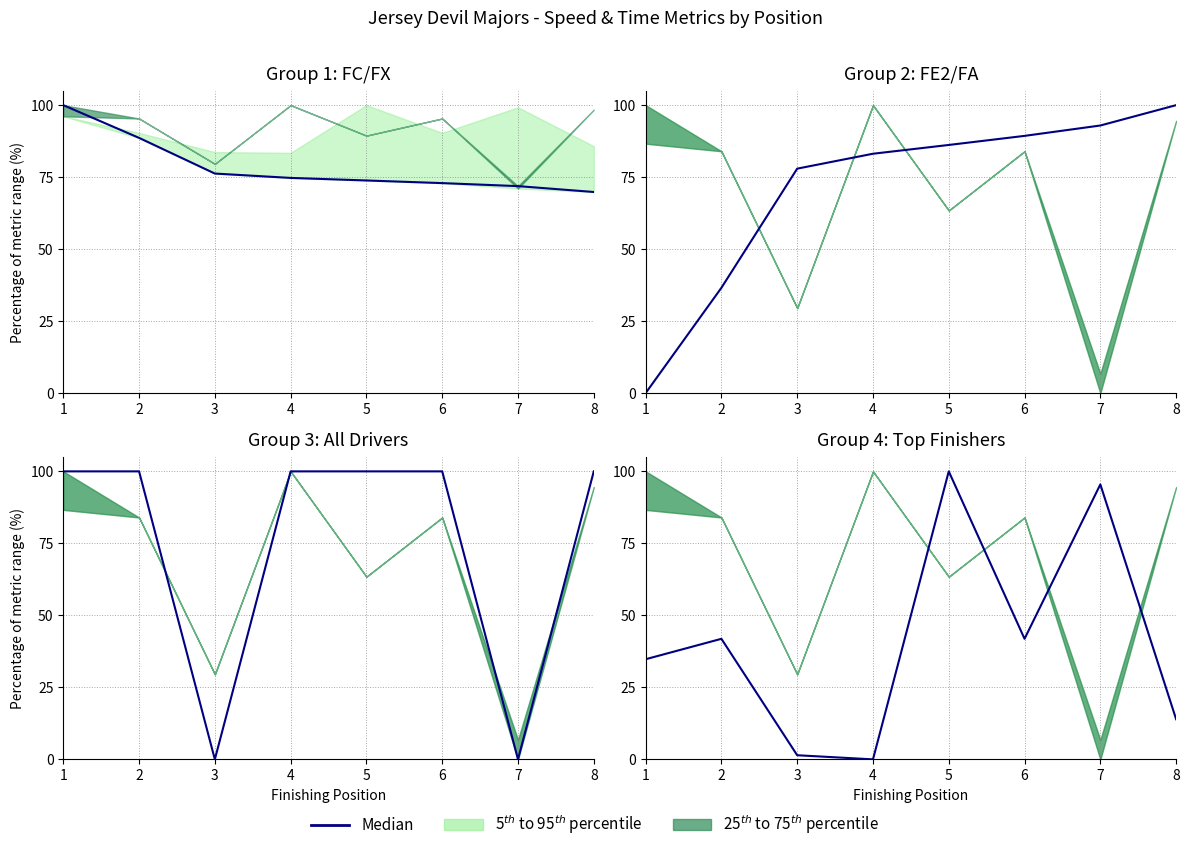

How many interior local valleys (lower than both neighbors) does the data have?

2